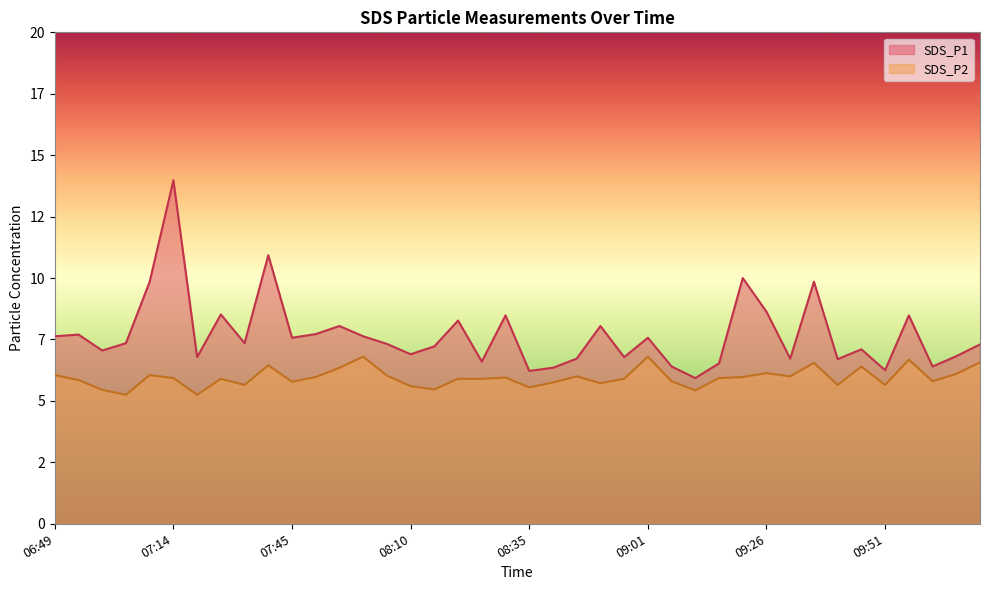

What is the difference between the highest and lowest values at 09:06?

0.6